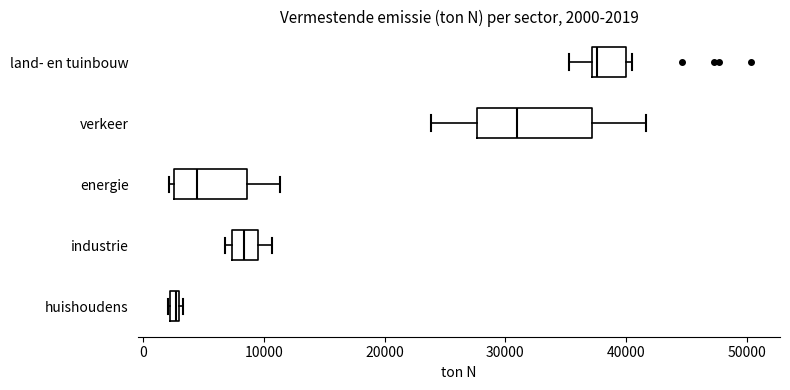

Which box has the furthest to the left median line?

huishoudens